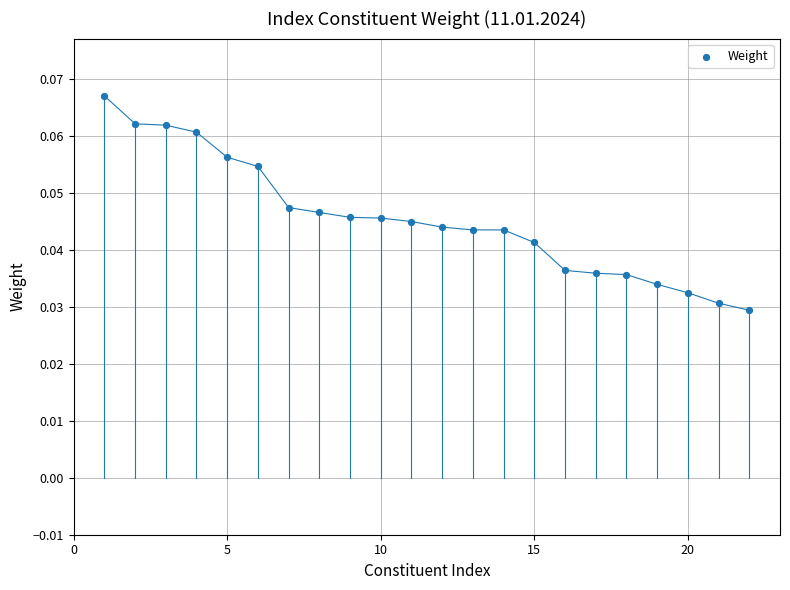

What is the range of X values (max minus min)?

21.0